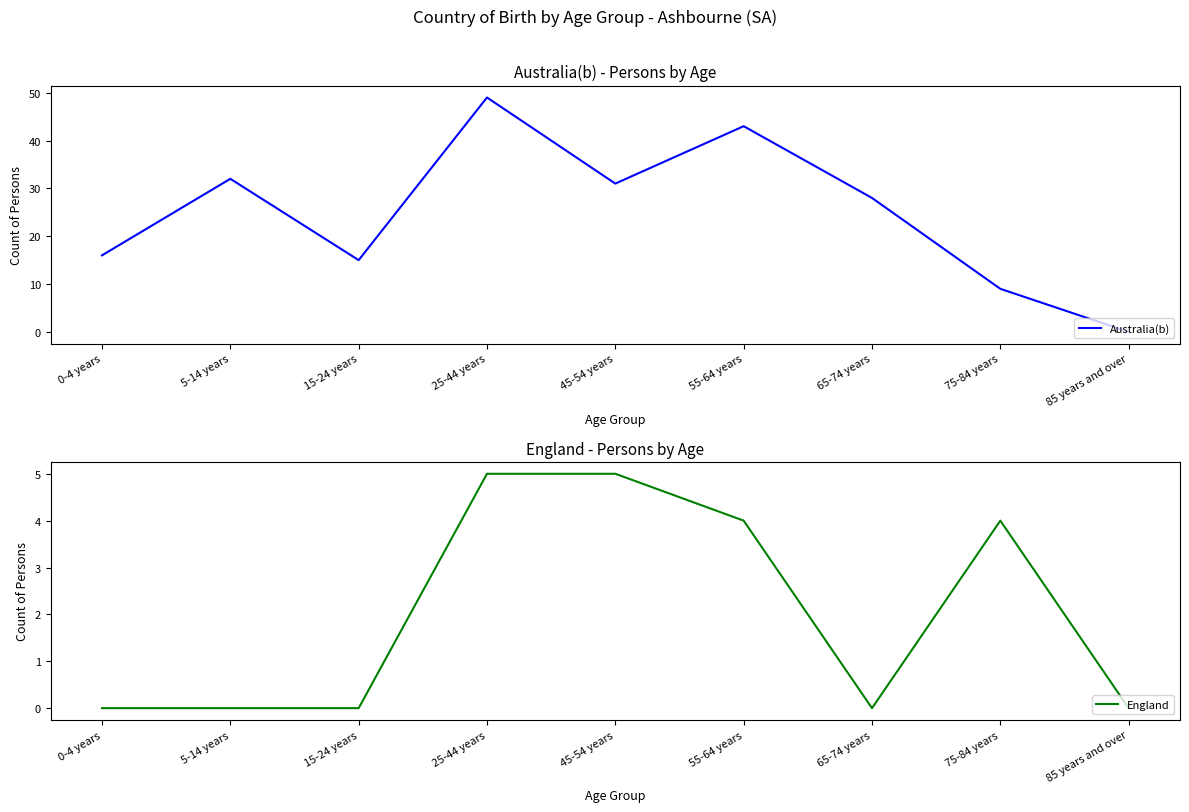

At which category does Australia(b) reach its first local valley?

15-24 years